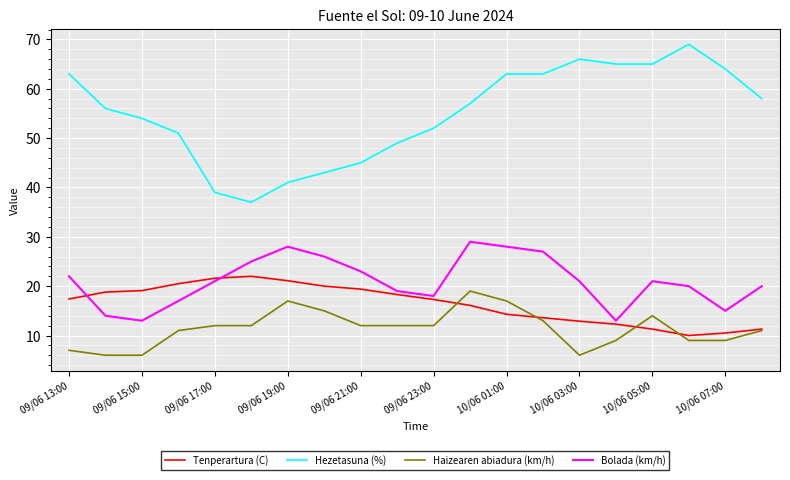

Rank the series by their maximum value, from highest to lowest.

Hezetasuna (%), Bolada (km/h), Tenperartura (C), Haizearen abiadura (km/h)